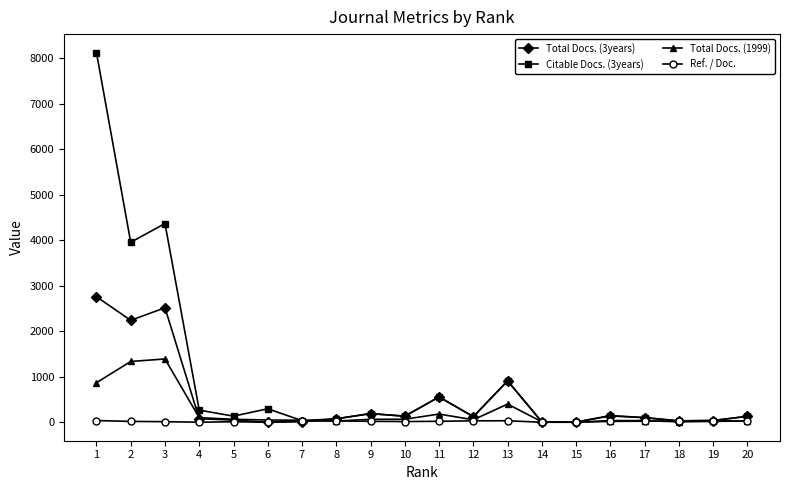

The Ref. / Doc. series shows 32.1 at 13. True or false?

True